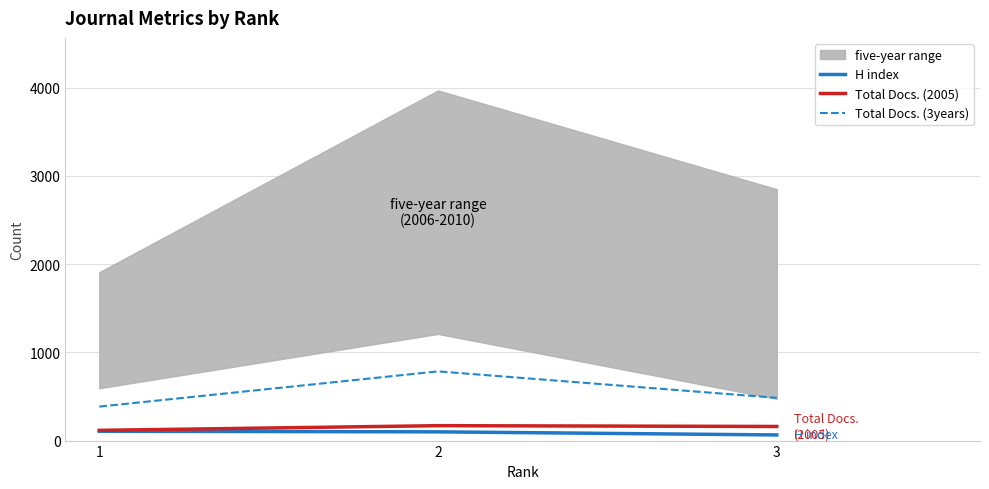

At which label does Total Docs. (3years) first exceed 484?

2